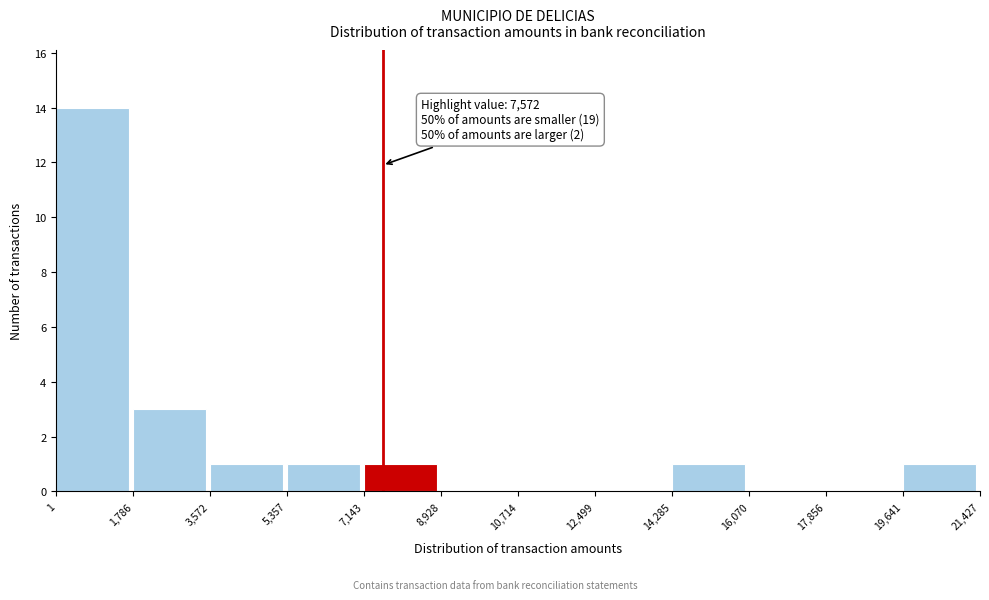

Over which range of the x-axis is the bar tallest?

1 to 1,786